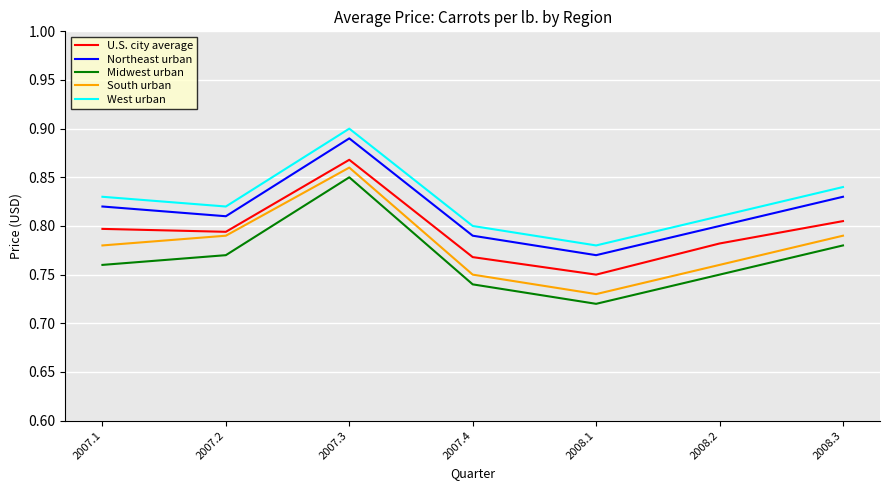

At which label is U.S. city average closest to 0?

2008.1